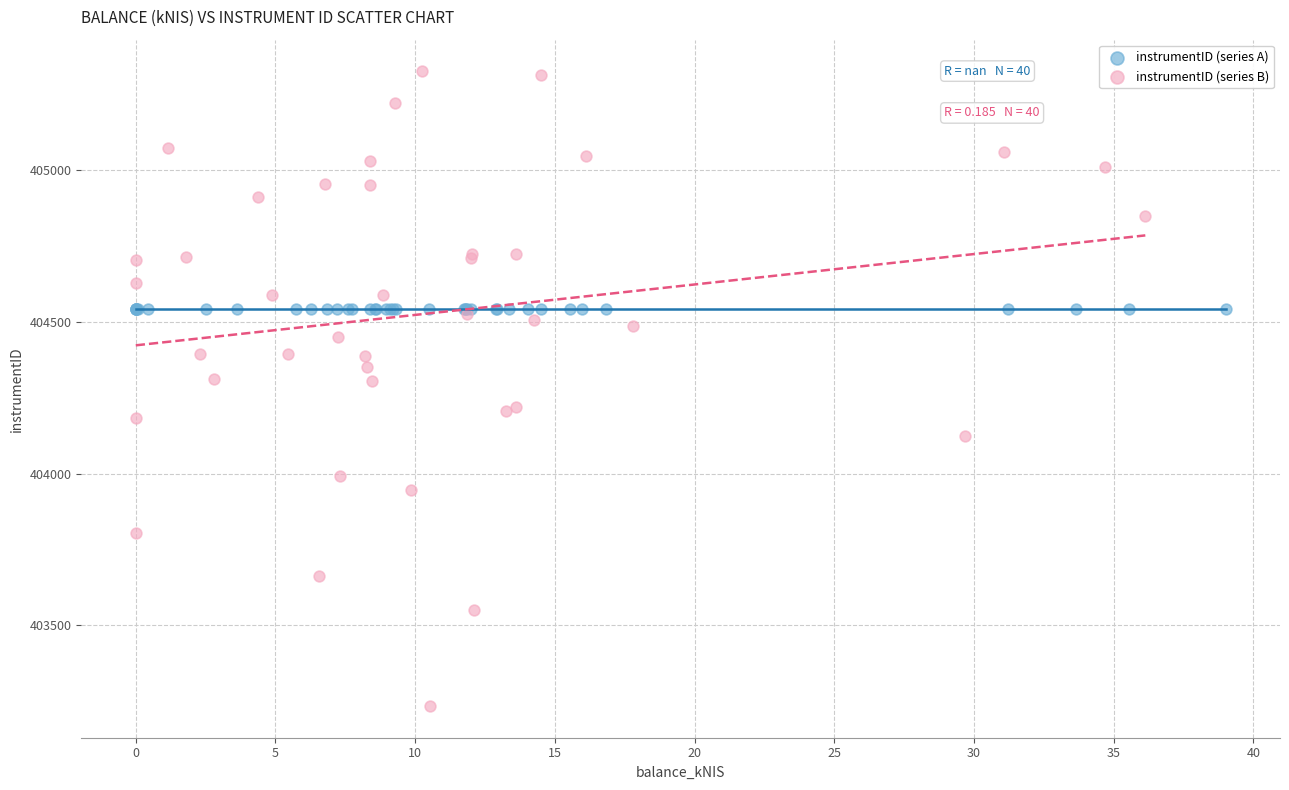

Which series reaches the minimum Y coordinate?

instrumentID (series B)